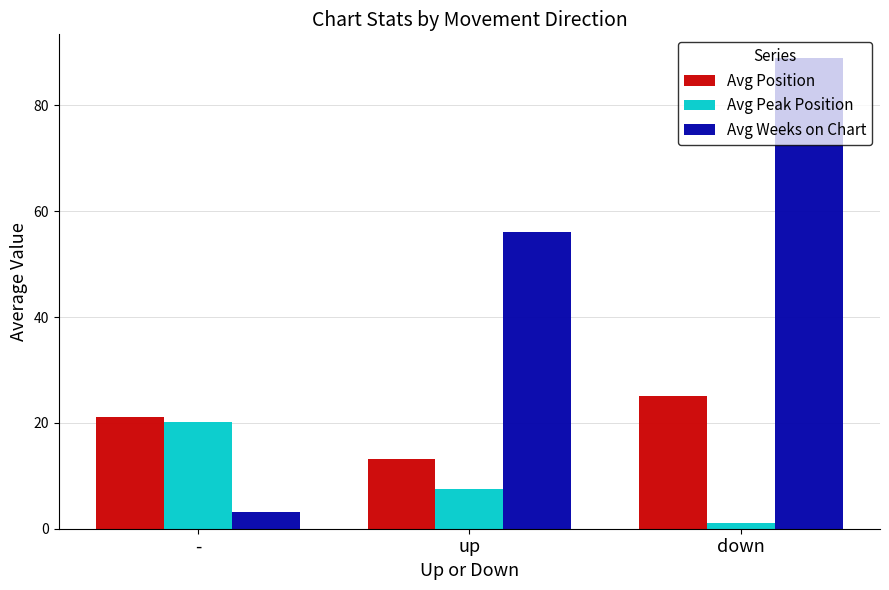

At which category is the sum across all series the highest?

down